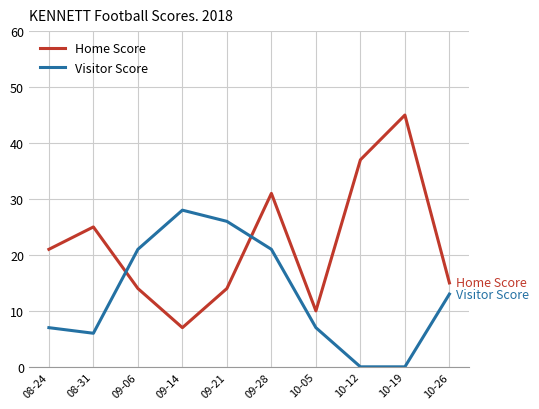

True or false: Visitor Score and Home Score cross at least once.

True